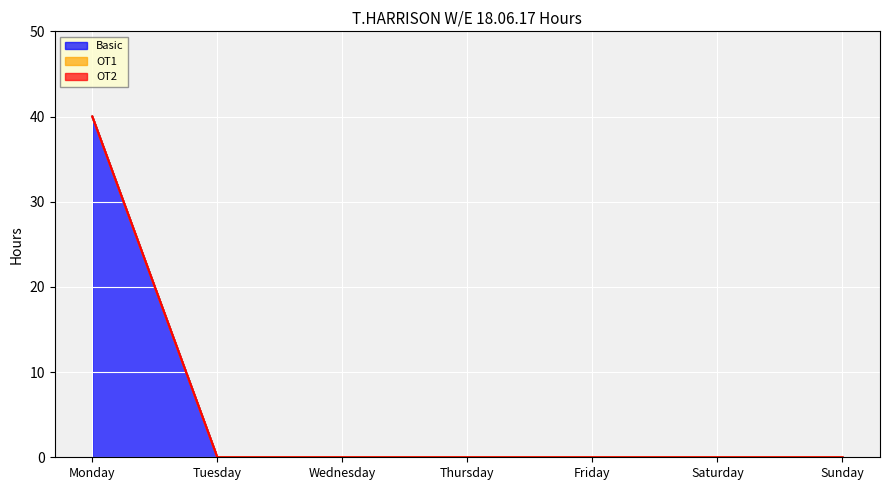

Does the chart display data point markers on the line(s)?

No